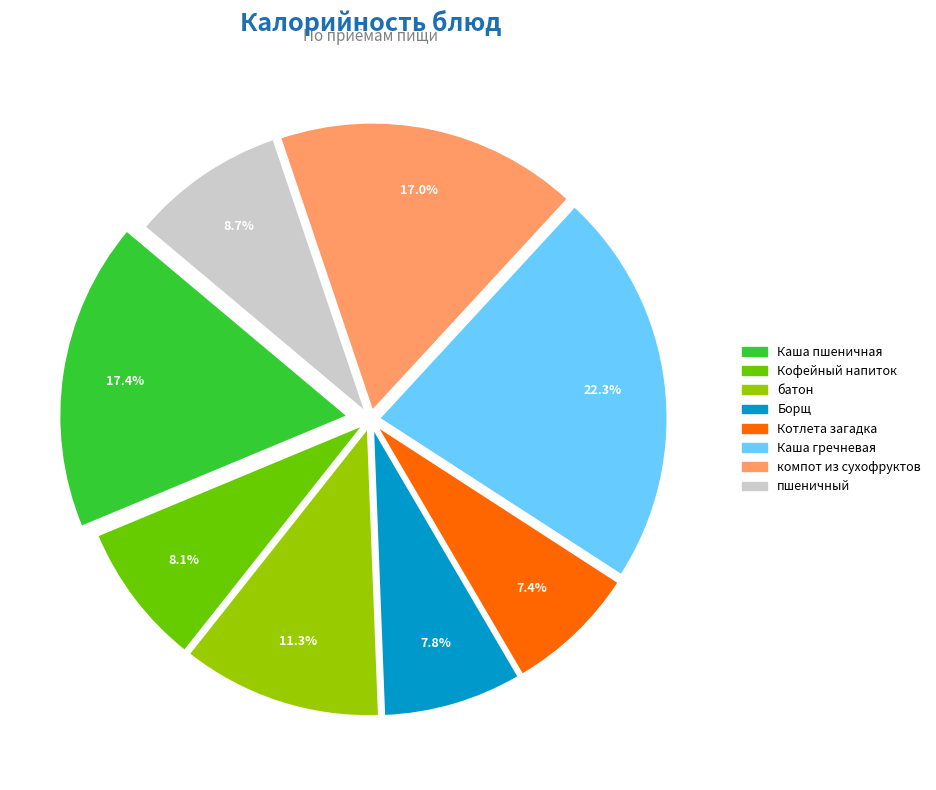

What is the ratio of the value at Кофейный напиток to the value at Каша гречневая?

0.4